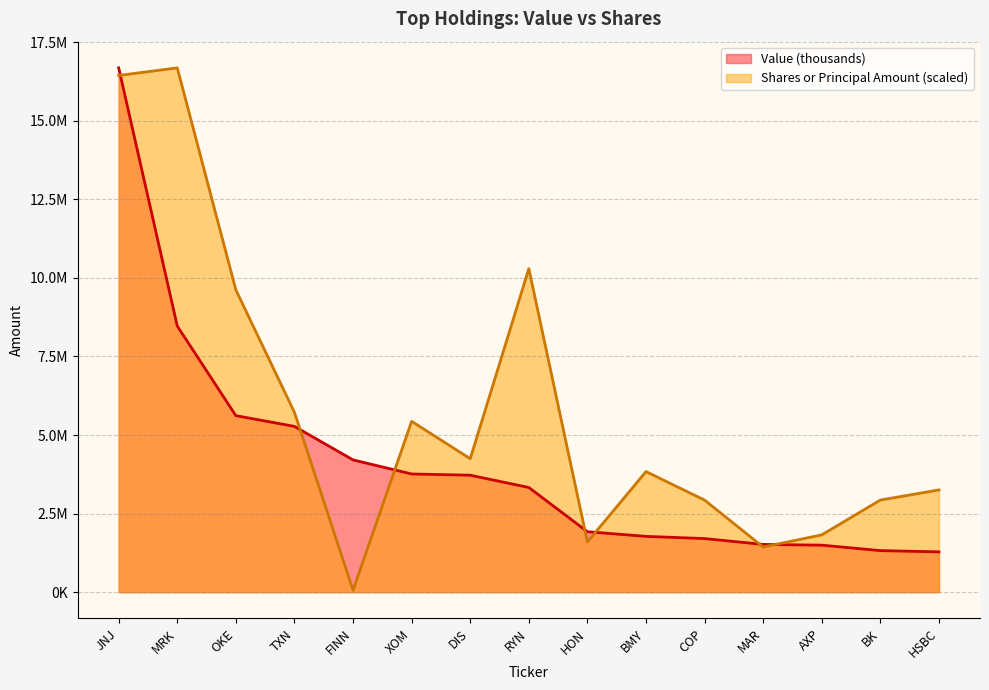

What is the difference between the second highest and minimum values in the Shares or Principal Amount series?

16378683.2